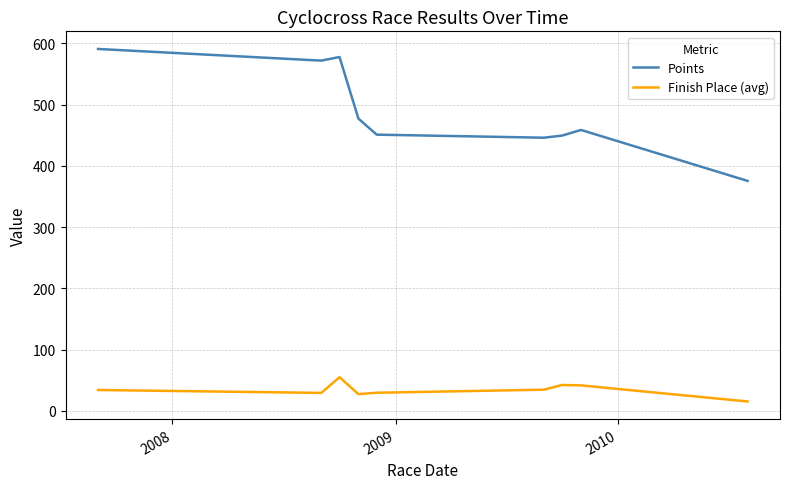

Which series has the largest total across all categories?

Points